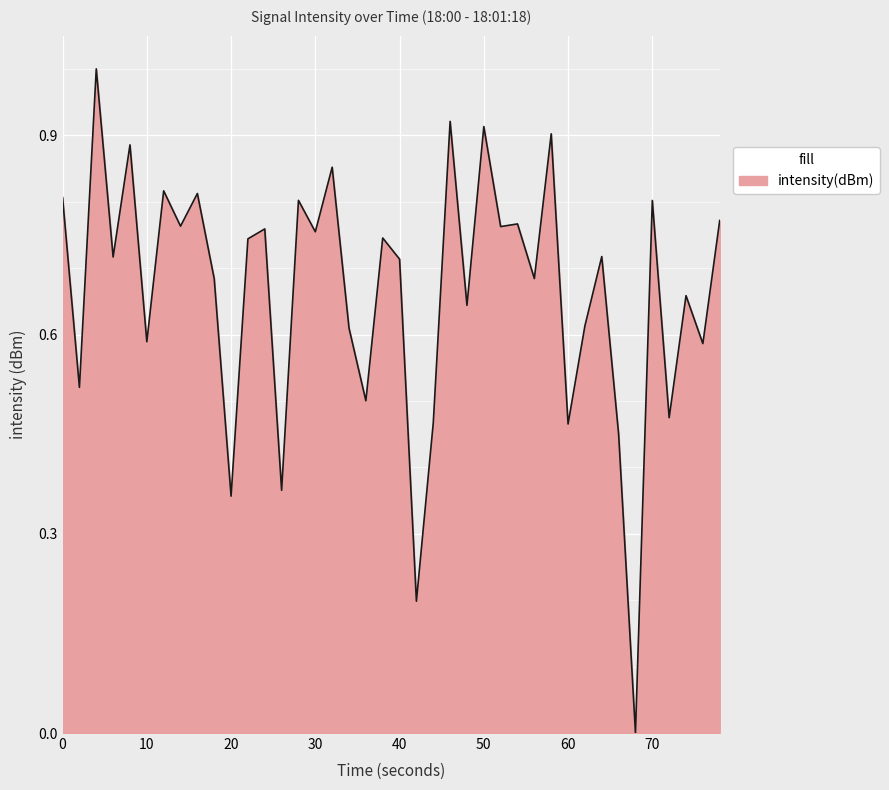

What is the difference between the maximum and minimum values?

1.0